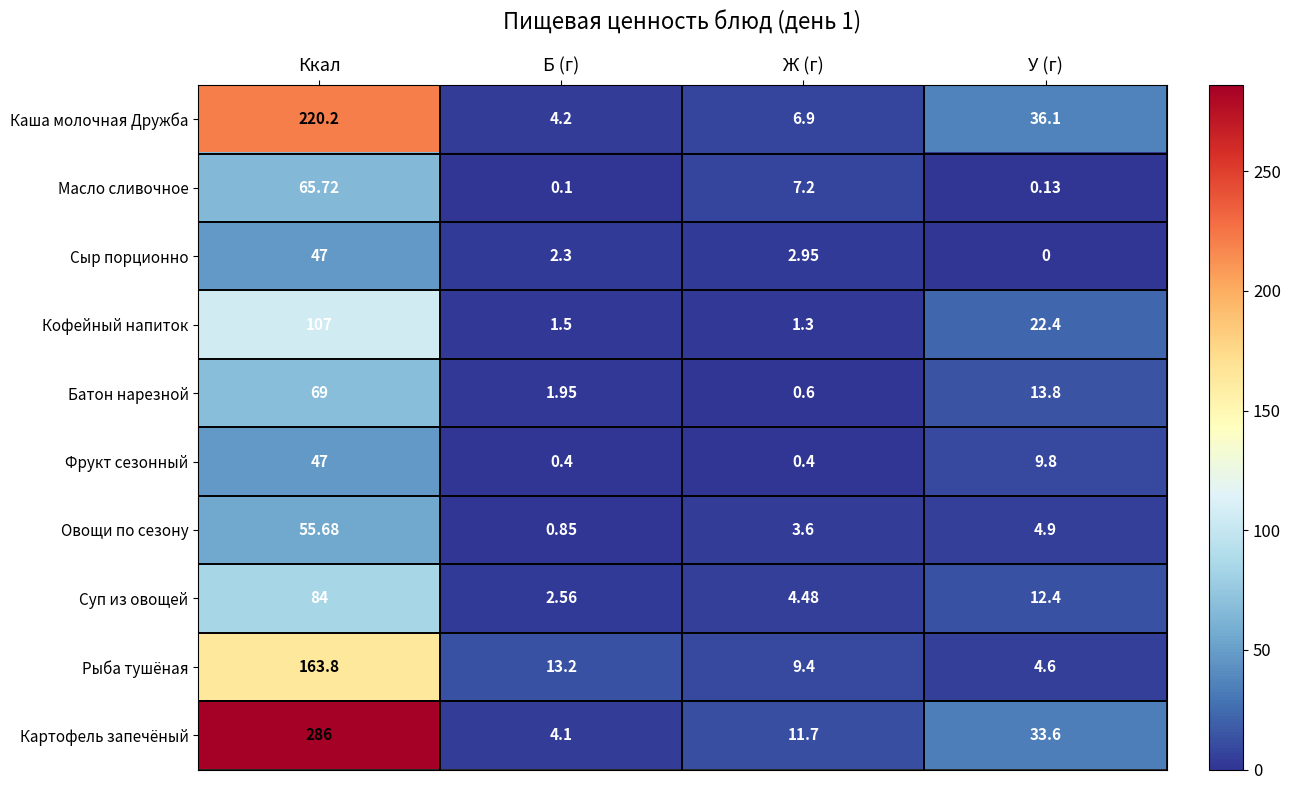

Between Ж (г) and У (г), which series saw the biggest shift?

Каша молочная Дружба